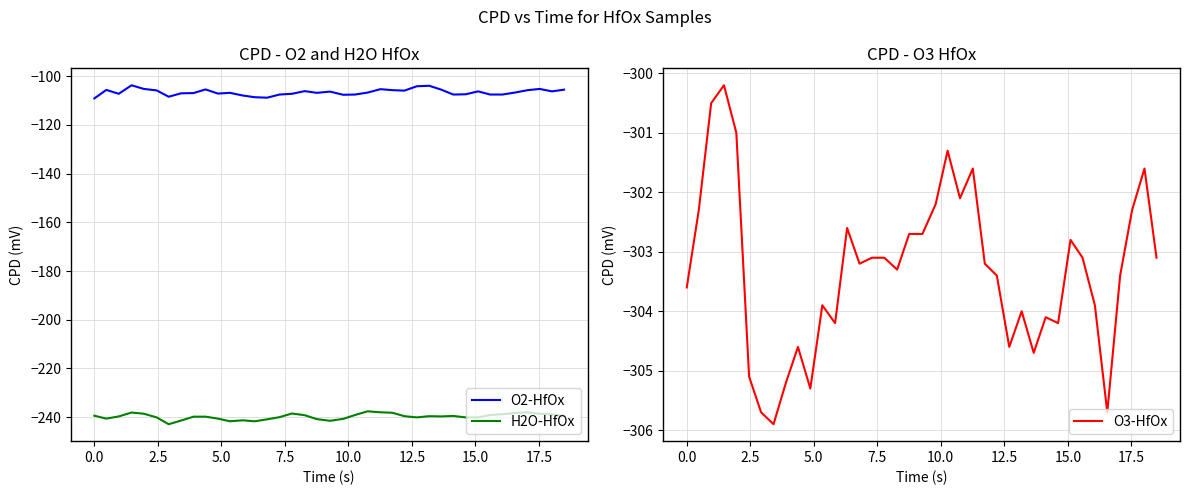

What is the maximum value for O3-HfOx?

-300.2